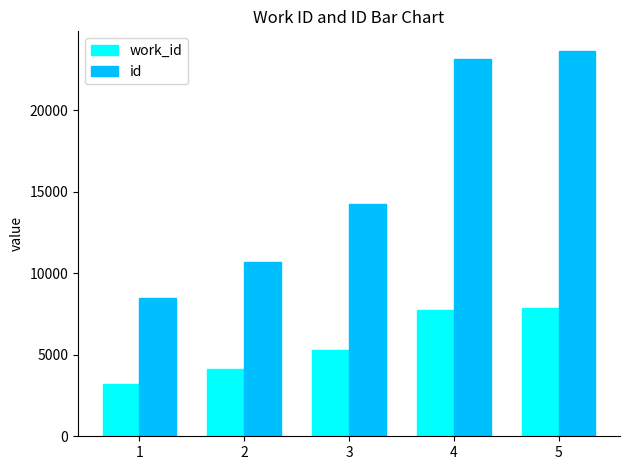

What value does the work_id series have at 5?

7842